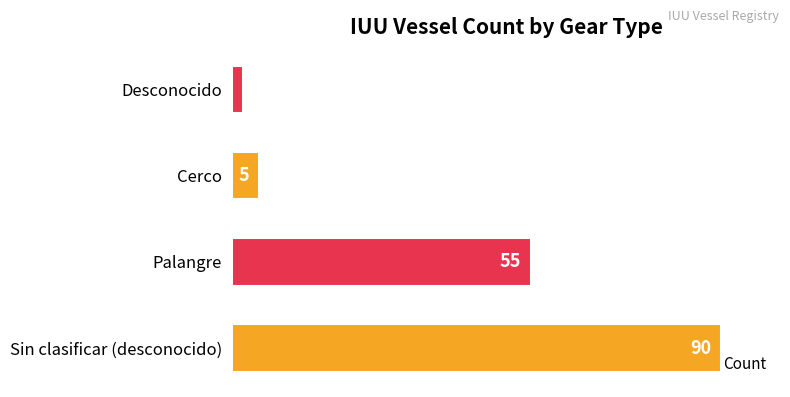

The value at Palangre is 83. True or false?

False